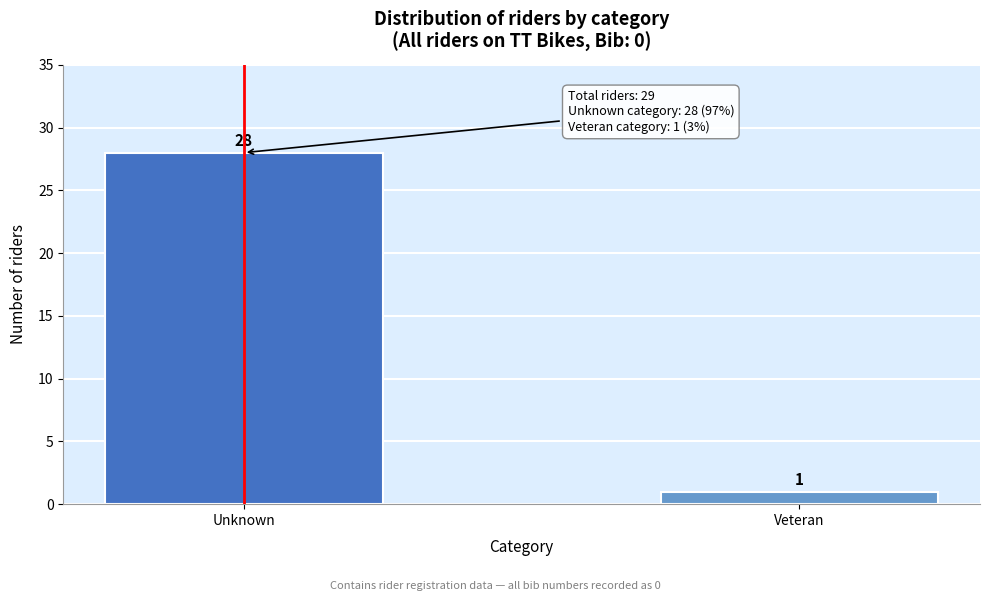

Reading right to left, transcribe all the data shown in this chart.

1	28